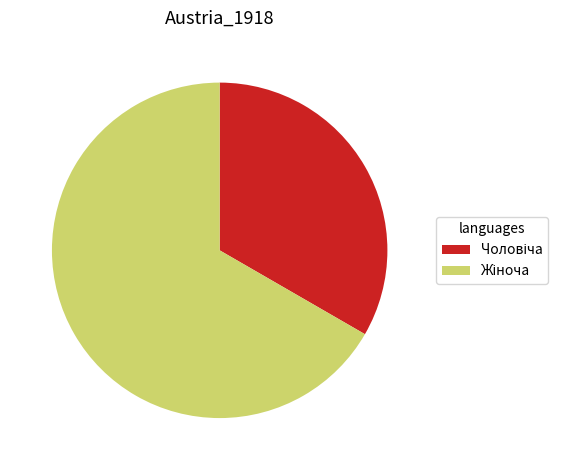

Does any single category account for the majority?

Yes